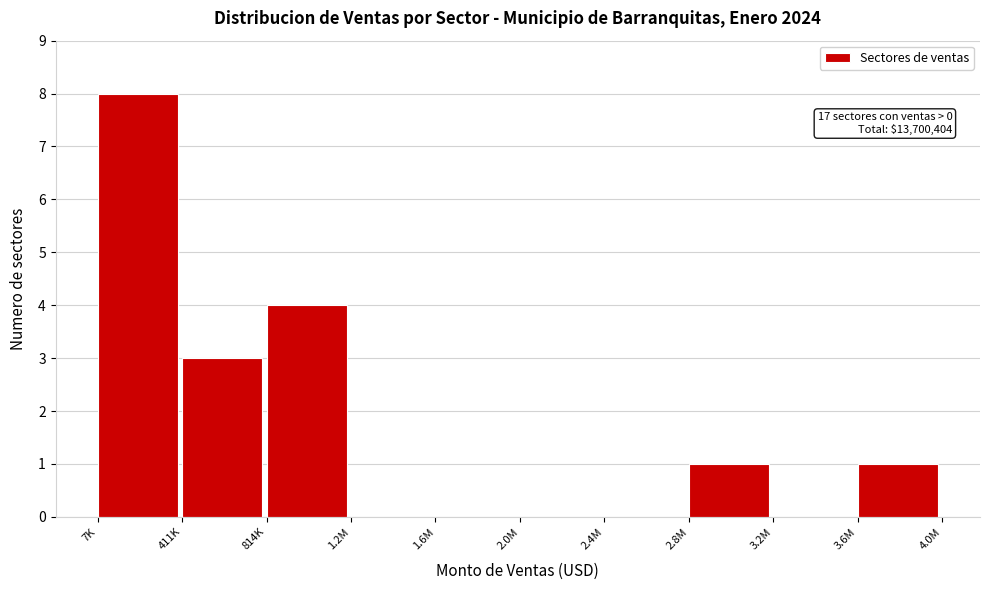

Reading left to right, extract all data points from this chart.

7K=8	411K=3	814K=4	1.2M=0	1.6M=0	2.0M=0	2.4M=0	2.8M=1	3.2M=0	3.6M=1